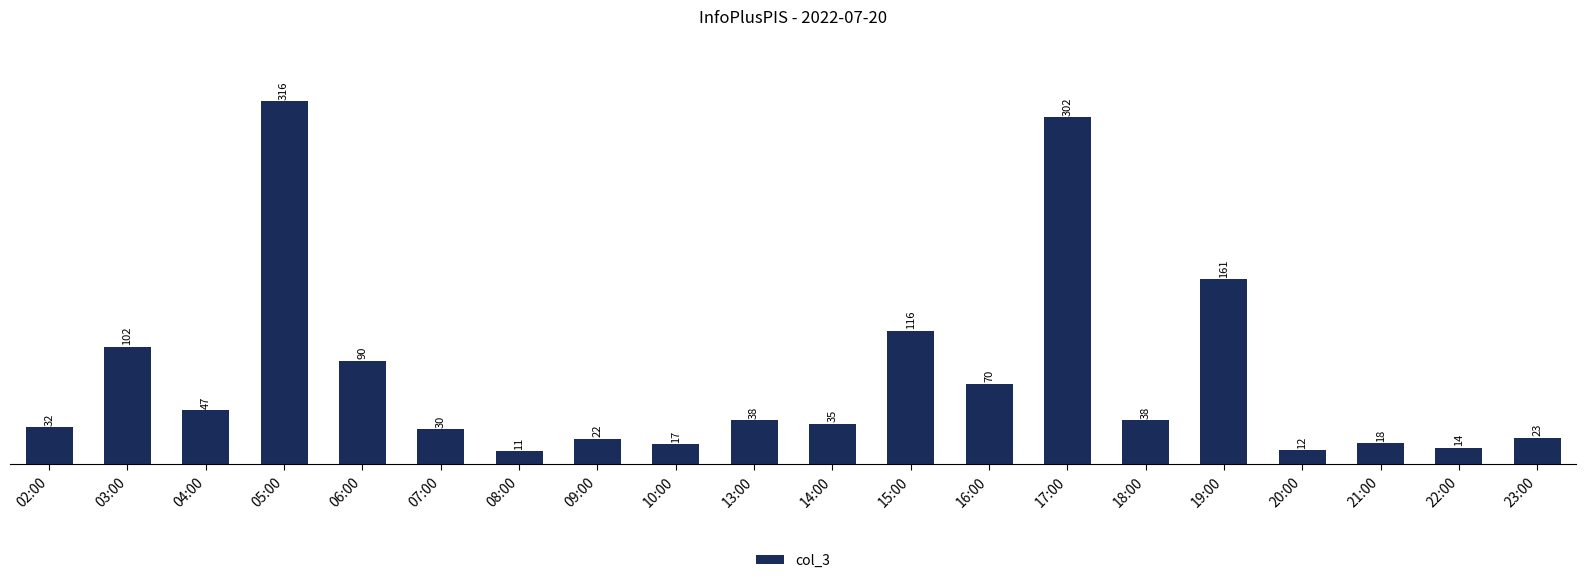

What is the value of the 9th bar from the left?

17